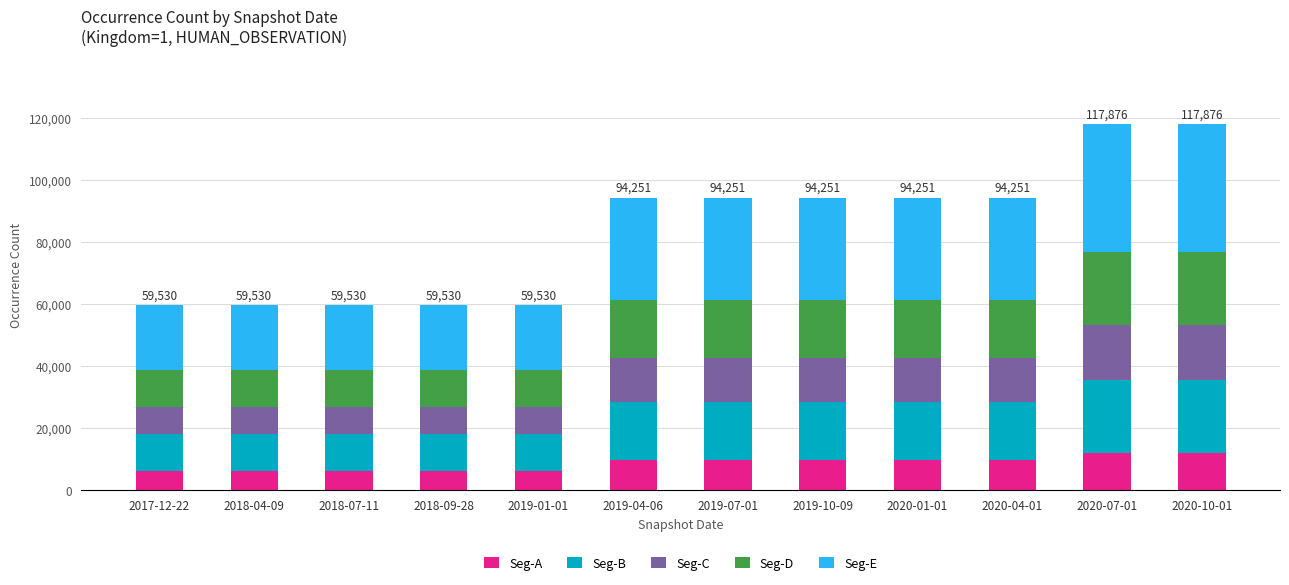

What is the sum of the Seg-A values at 2019-07-01 and 2020-01-01?

18850